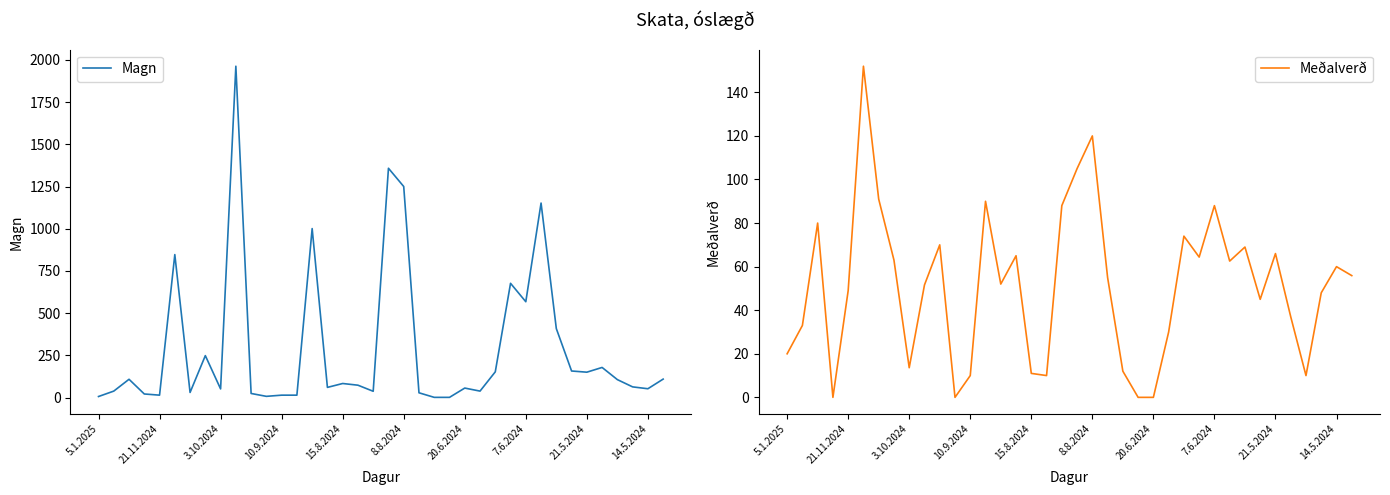

The Magn series shows 568 at 7.6.2024. True or false?

True